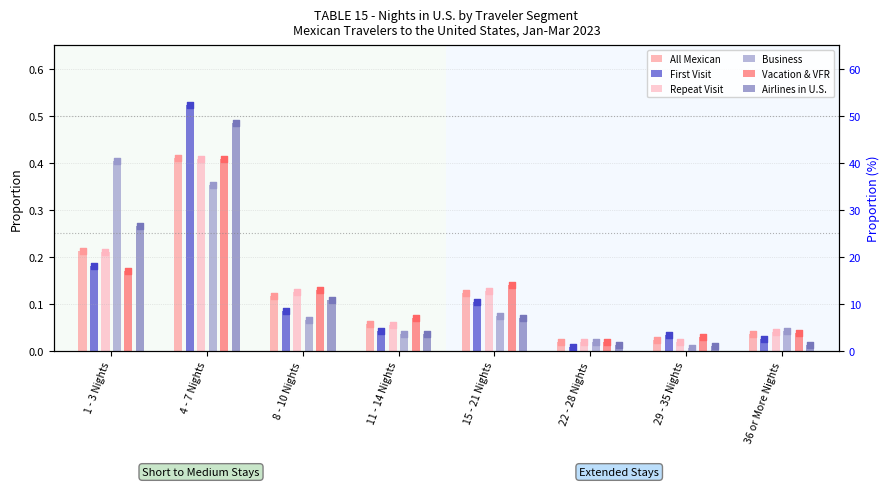

Which series reaches the maximum Y coordinate?

First Visit